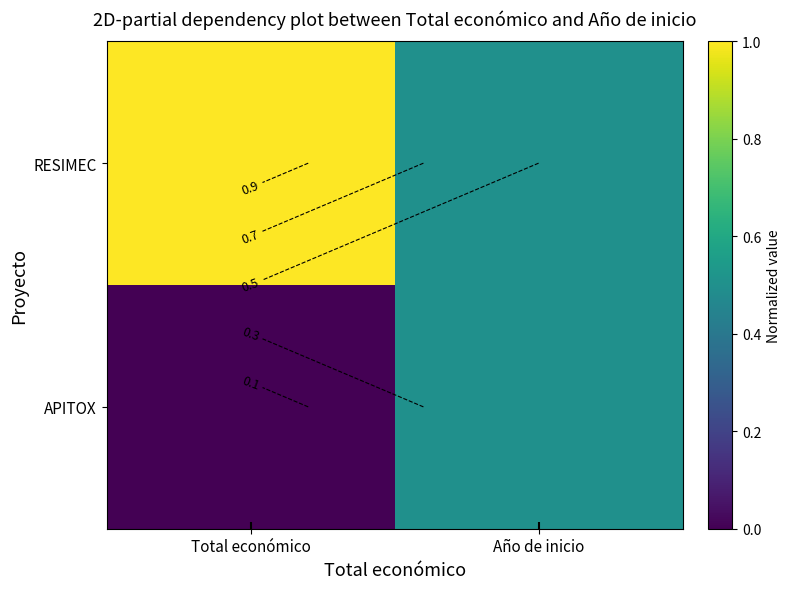

How many values in the RESIMEC series are below 1?

1